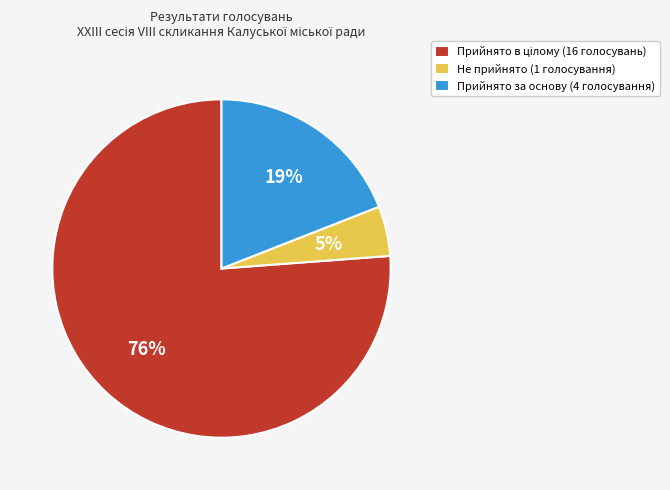

Which category has the smallest portion of the pie?

Не прийнято (1 голосування)